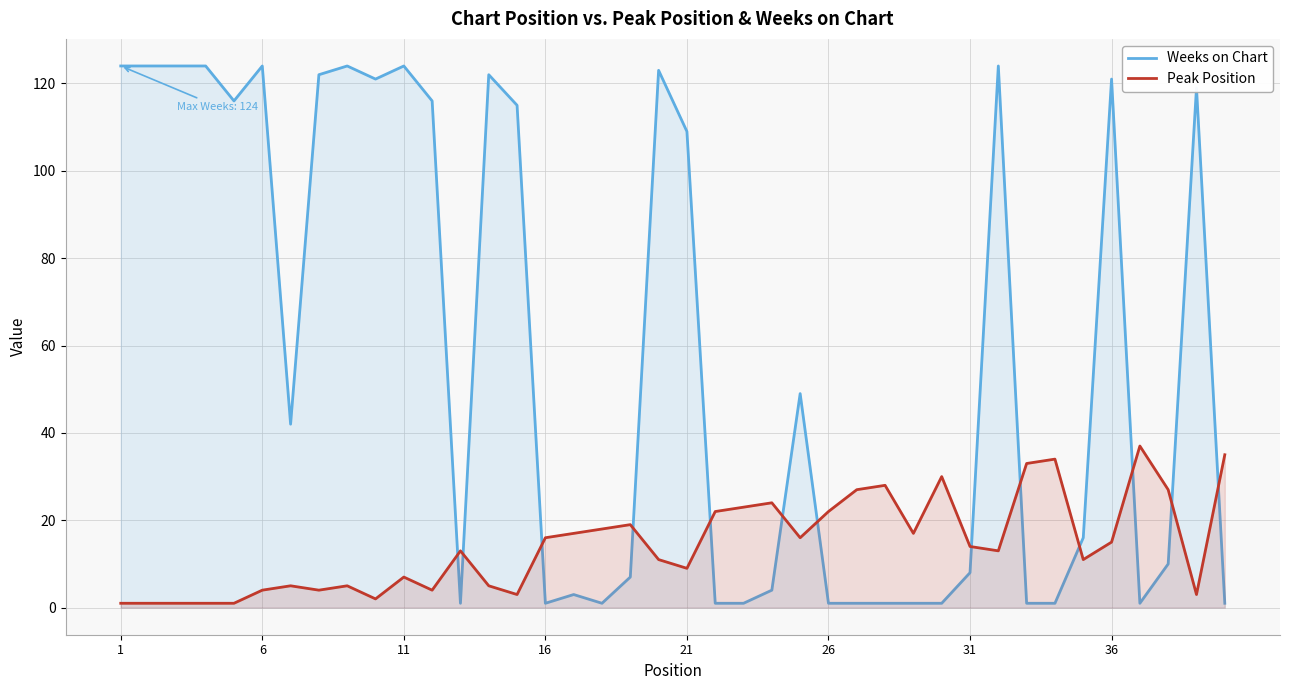

How many times do Weeks on Chart and Peak Position cross each other?

13